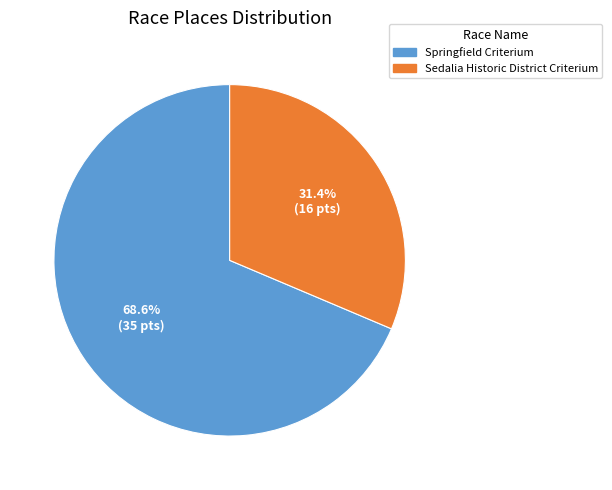

Rank the categories by value from lowest to highest.

Sedalia Historic District Criterium, Springfield Criterium